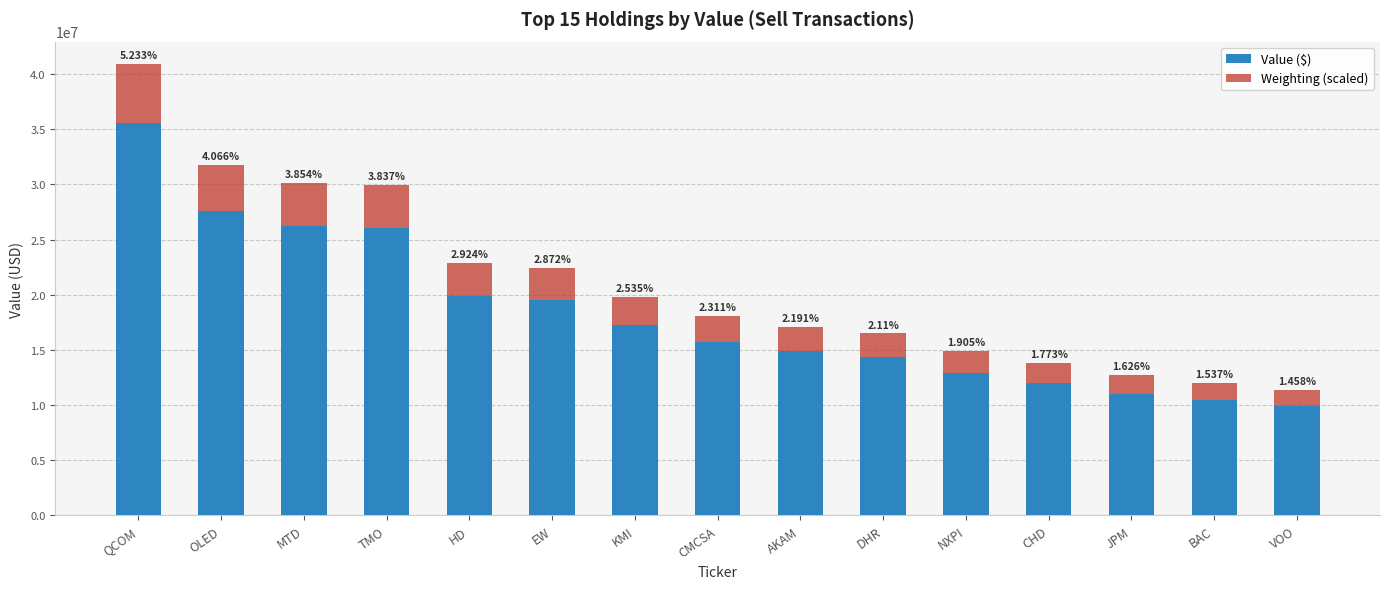

What are all the series names shown in the legend?

Value ($), Weighting (scaled)